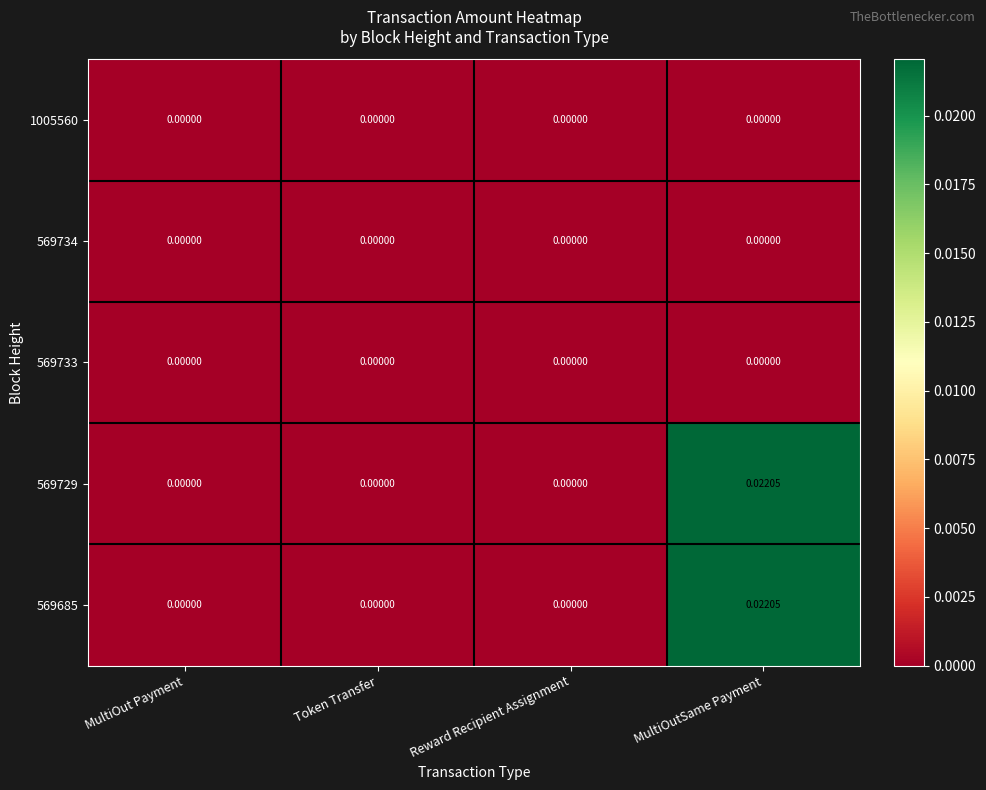

At which category is the sum across all series the highest?

MultiOutSame Payment